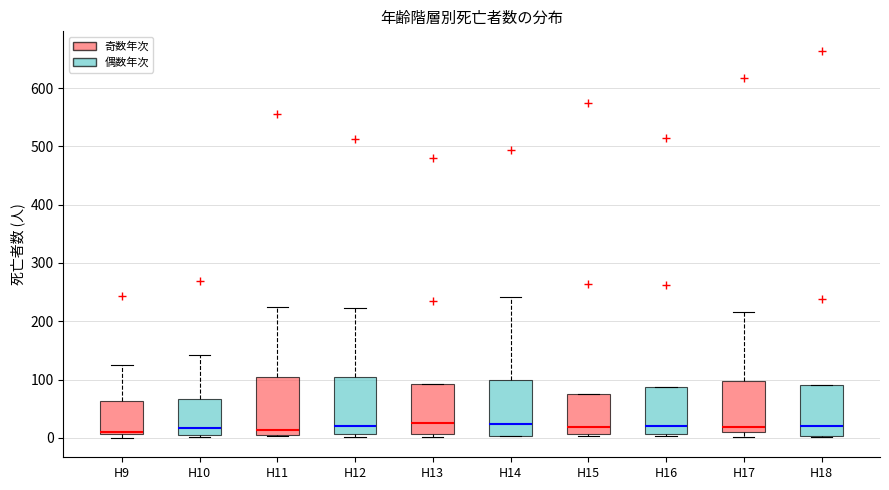

Reading left to right, transcribe this box plot: for each box, give where its median line is, the range the box spans, and where its two whiskers end, as read against the y-axis. The values are not printed on the chart, so give them approximately, as read against the axis.

H9: median 10 (just above the box's lower edge), box 10 to 60, whiskers 0 to 130
H10: median 20, box 10 to 70, whiskers 0 to 140
H11: median 10 (just above the box's lower edge), box 10 to 110, whiskers 0 to 220
H12: median 20, box 10 to 110, whiskers 0 to 220
H13: median 30, box 10 to 90, whiskers 0 to 90
H14: median 20, box 0 to 100, whiskers 0 to 240
H15: median 20, box 10 to 80, whiskers 0 to 80
H16: median 20, box 10 to 90, whiskers 0 to 90
H17: median 20, box 10 to 100, whiskers 0 to 220
H18: median 20, box 0 to 90, whiskers 0 to 90